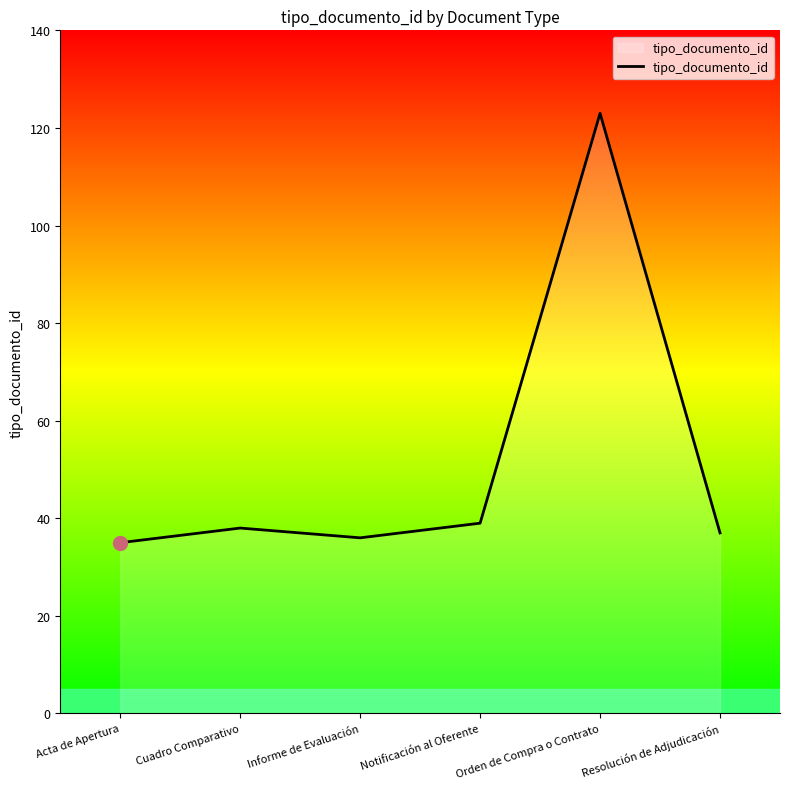

How many lines are shown in the chart?

1